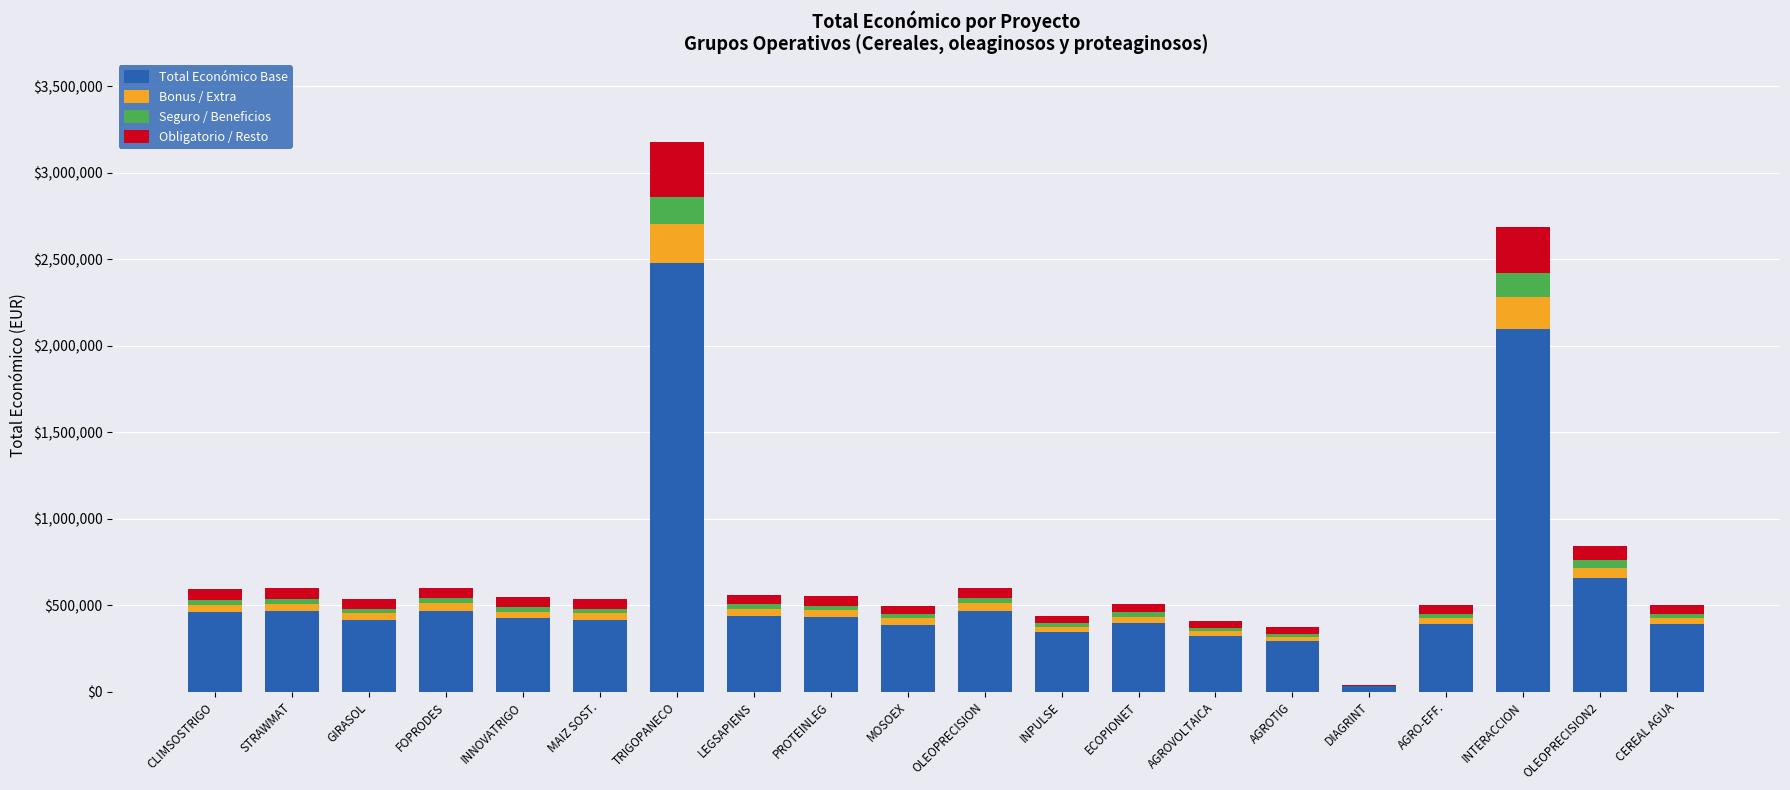

At which label does Total Económico Base reach its peak?

TRIGOPANECO